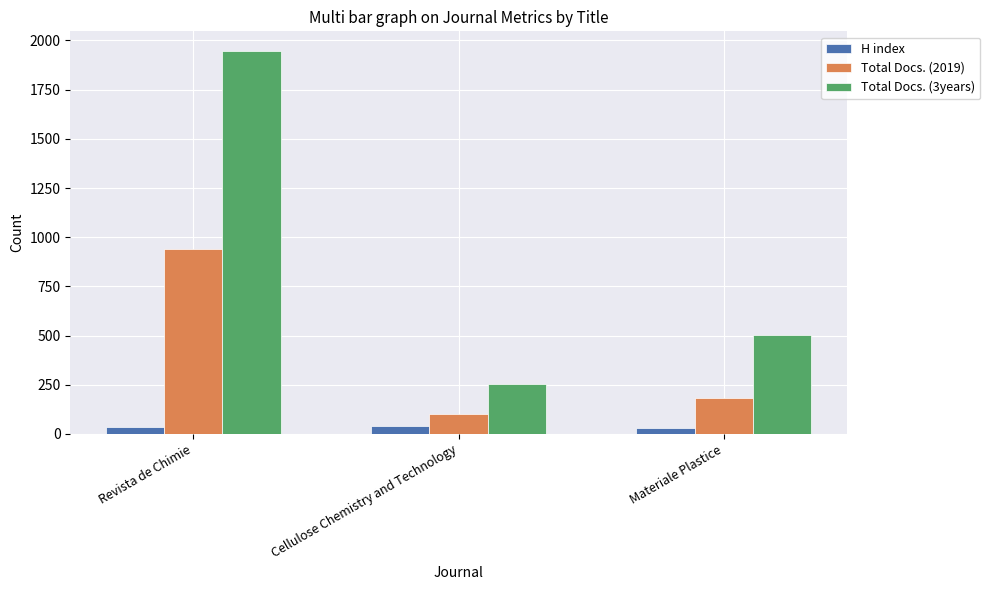

What are all the series names shown in the legend?

H index, Total Docs. (2019), Total Docs. (3years)